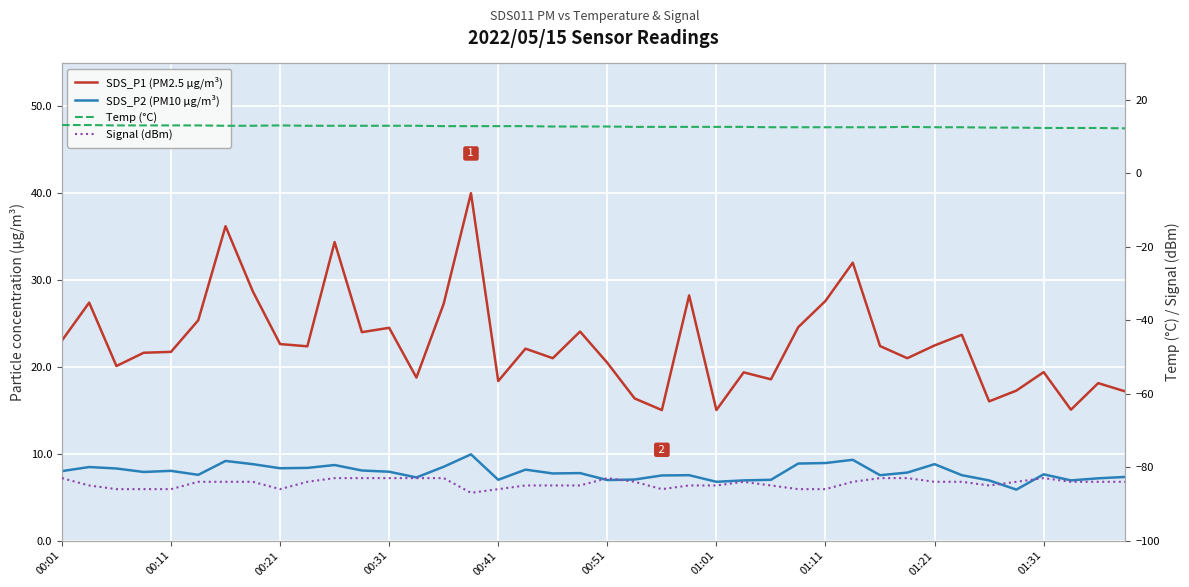

Which series has the largest range (max minus min)?

SDS_P1 (PM2.5 µg/m³)